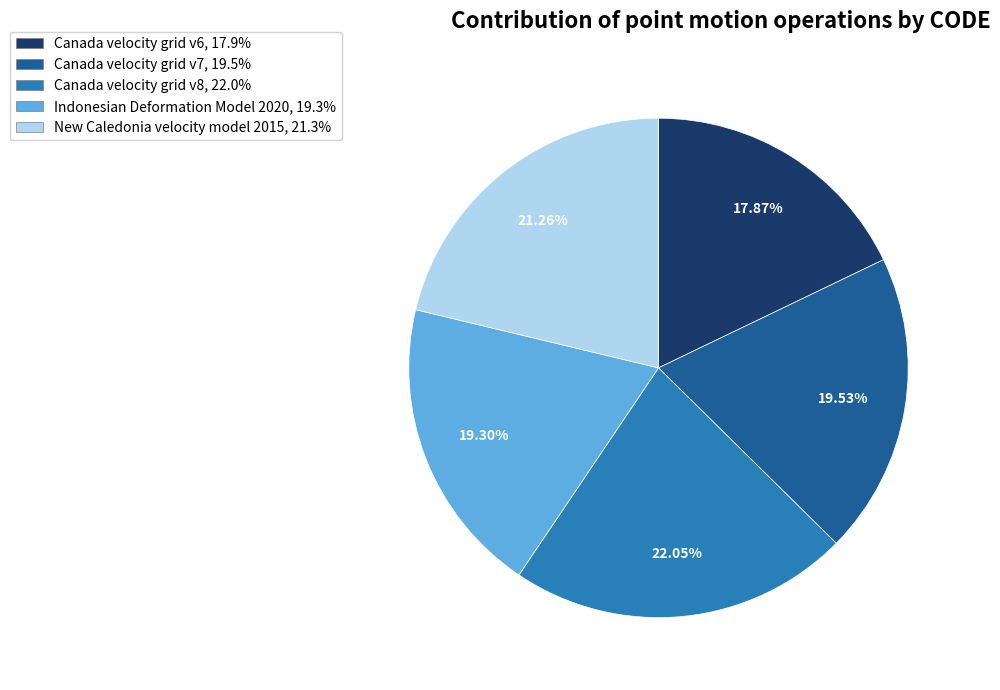

To the nearest percent, what is the difference between the Canada velocity grid v8 and Canada velocity grid v7 slice percentages?

3%